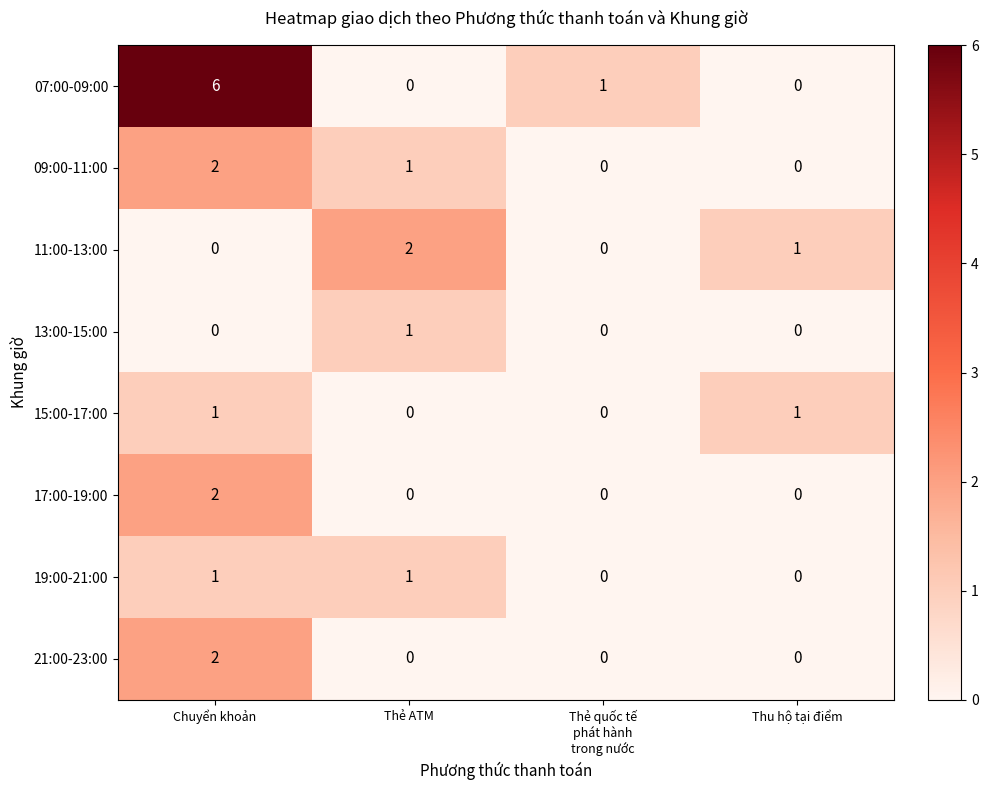

Which series changed the most between Chuyển khoản and Thẻ ATM?

07:00-09:00